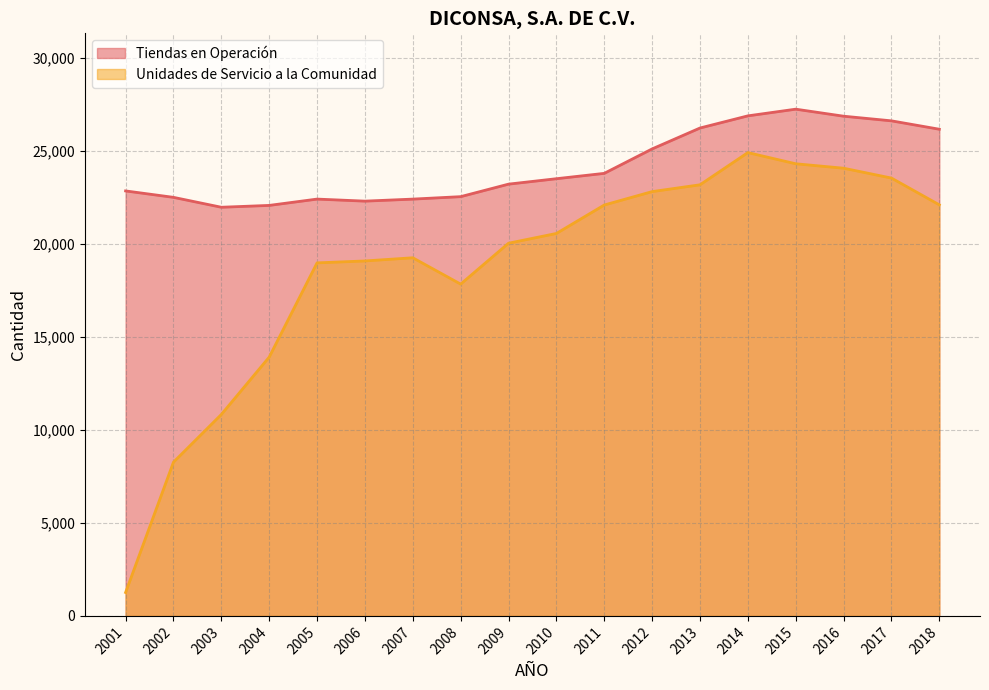

True or false: Unidades de Servicio a la Comunidad and Tiendas en Operación cross at least once.

False